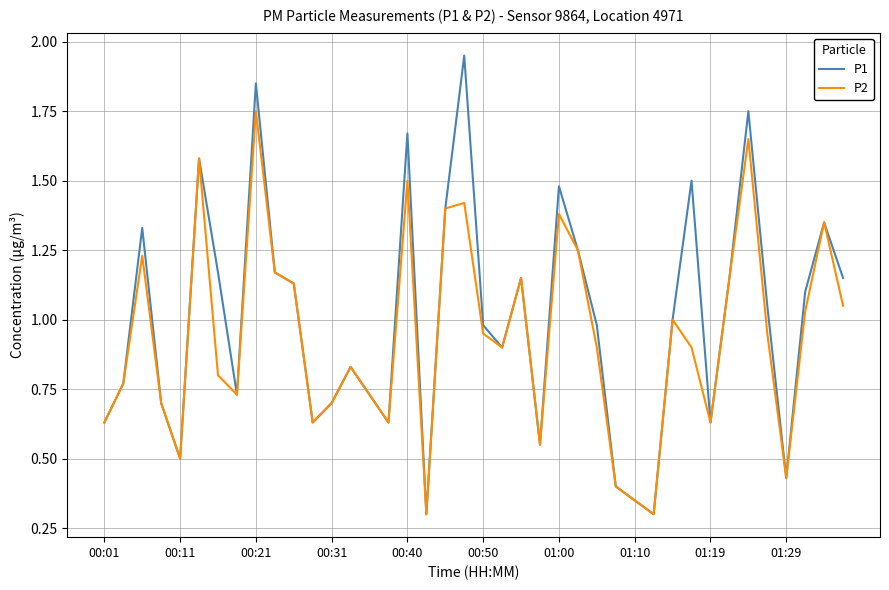

Rank the series by their maximum value, from lowest to highest.

P2, P1